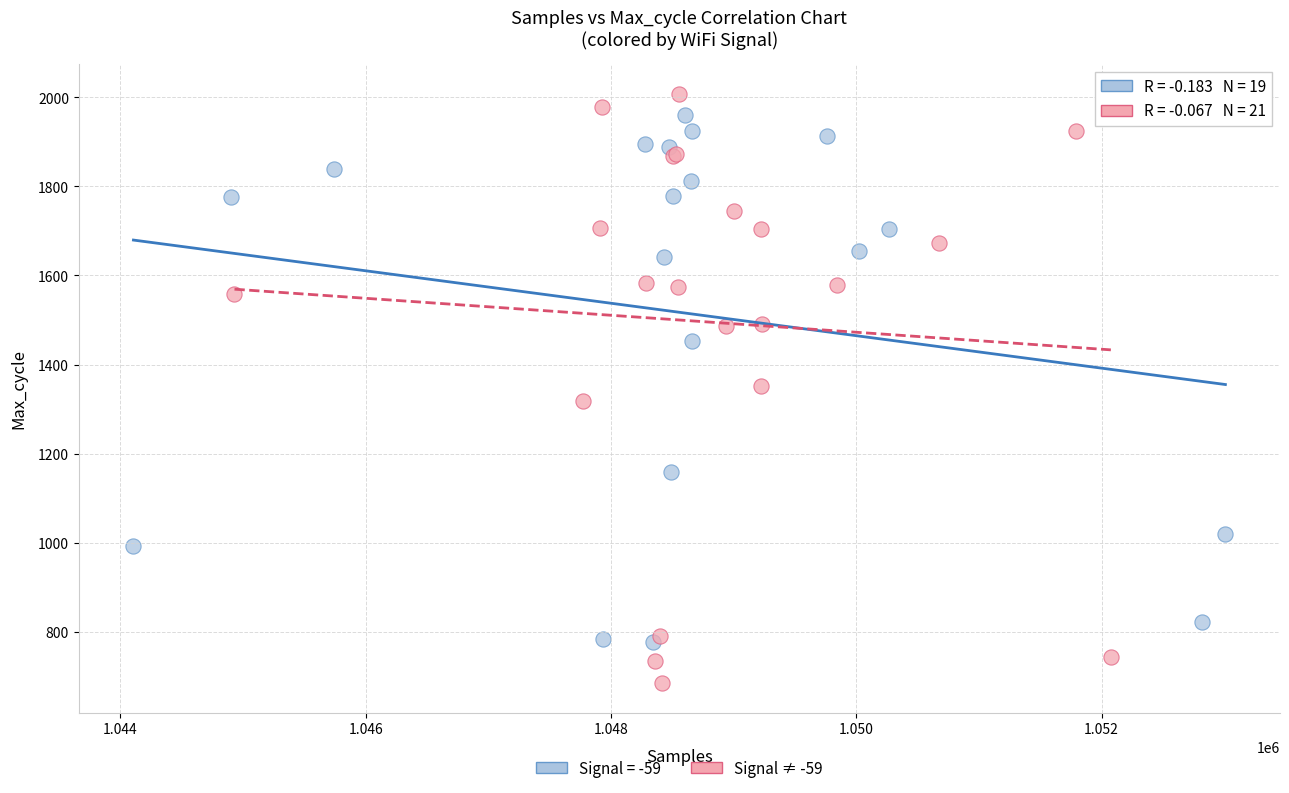

Which series contains the lowest Y value?

Signal ≠ -59